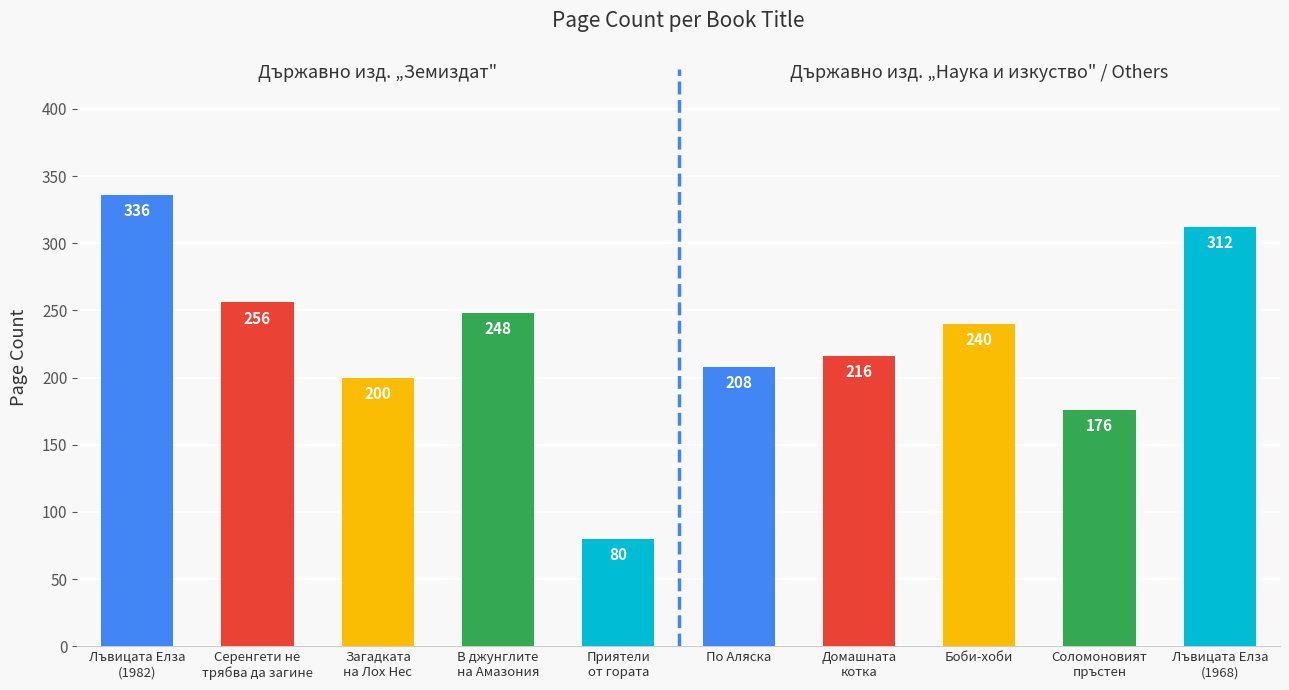

At which category does the chart reach its minimum across all series?

Приятели
от гората